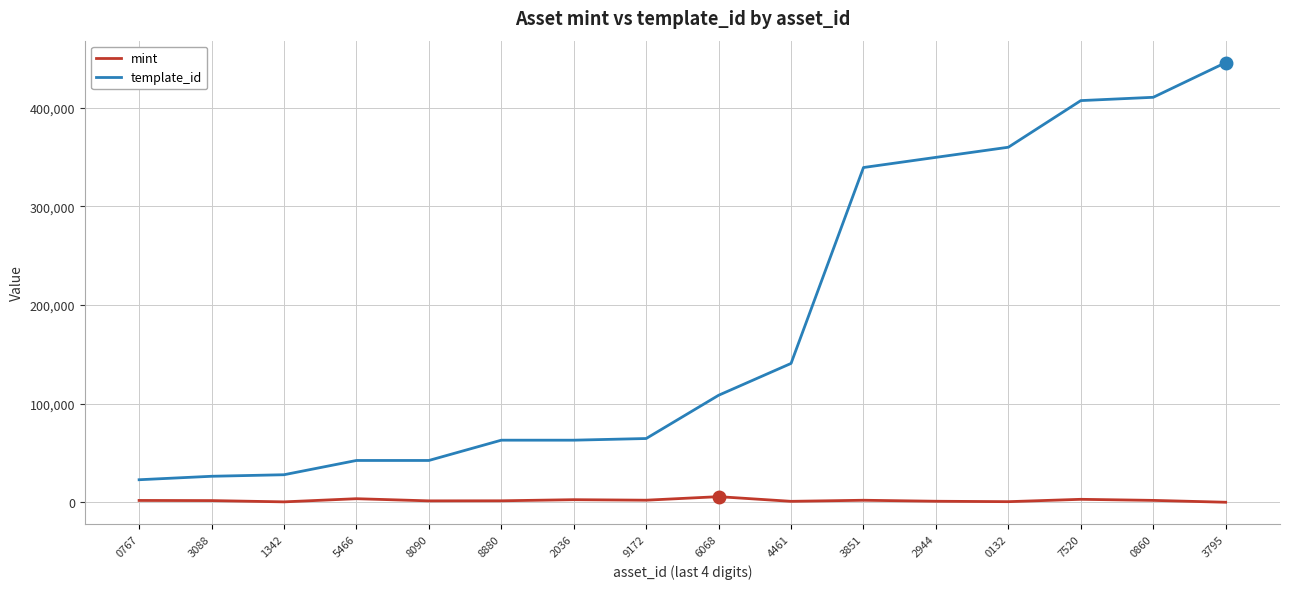

True or false: template_id and mint cross at least once.

False